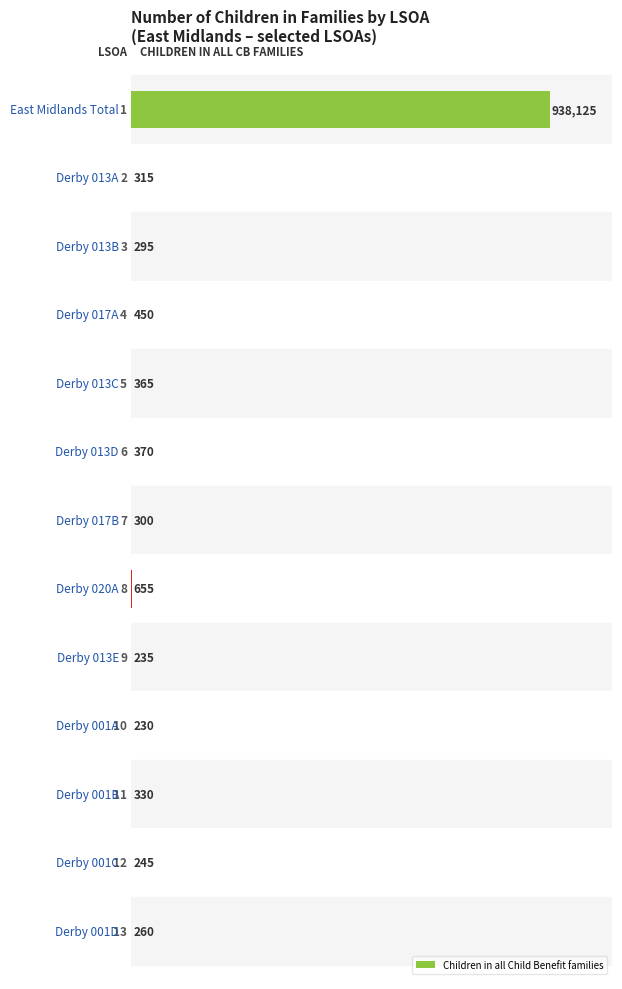

Are the bars grouped side by side (vs. stacked)?

No